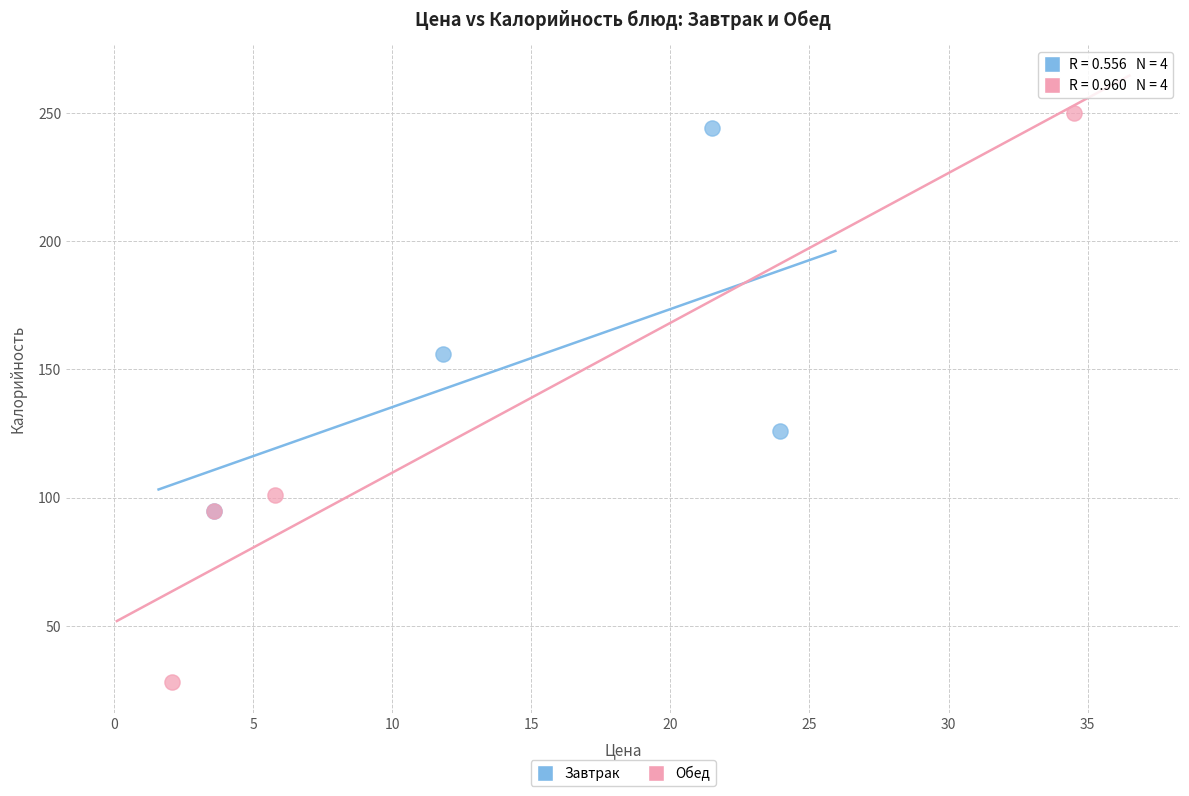

Which series has the widest spread of Y values?

Обед